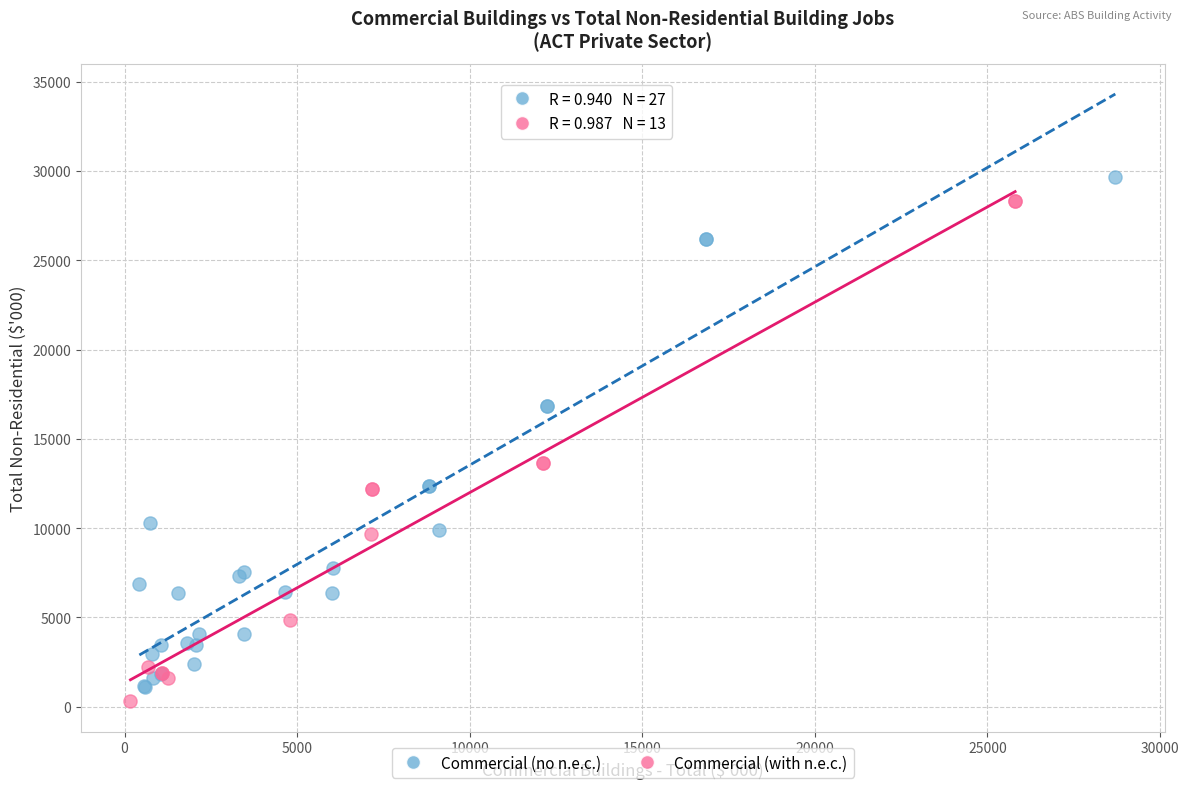

Which series has the largest Y range (max minus min)?

Commercial (no n.e.c.)